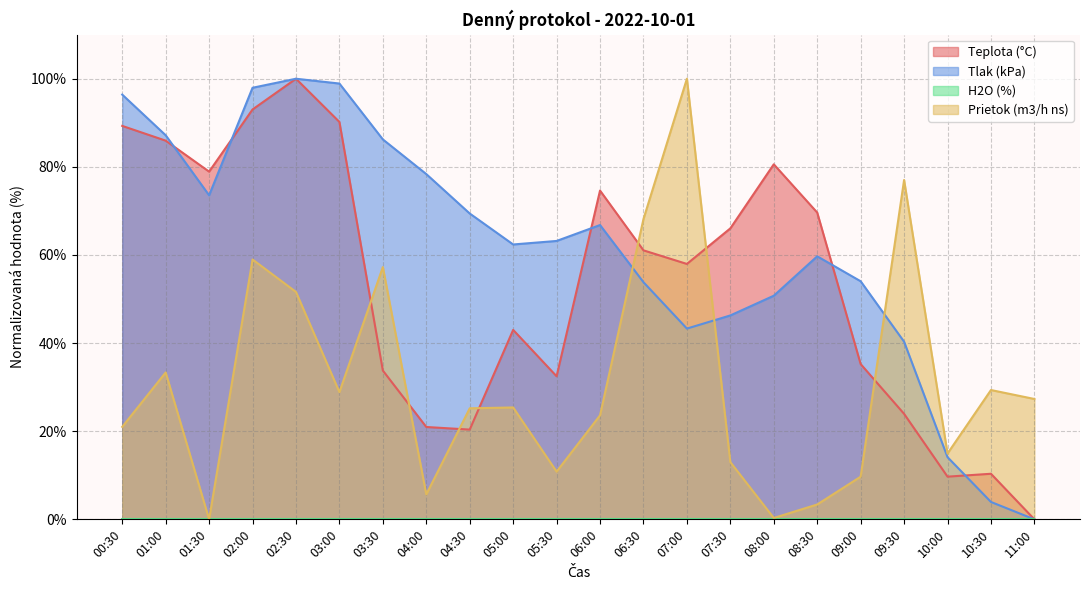

How many values in the Prietok (m3/h ns) series are below 25?

10